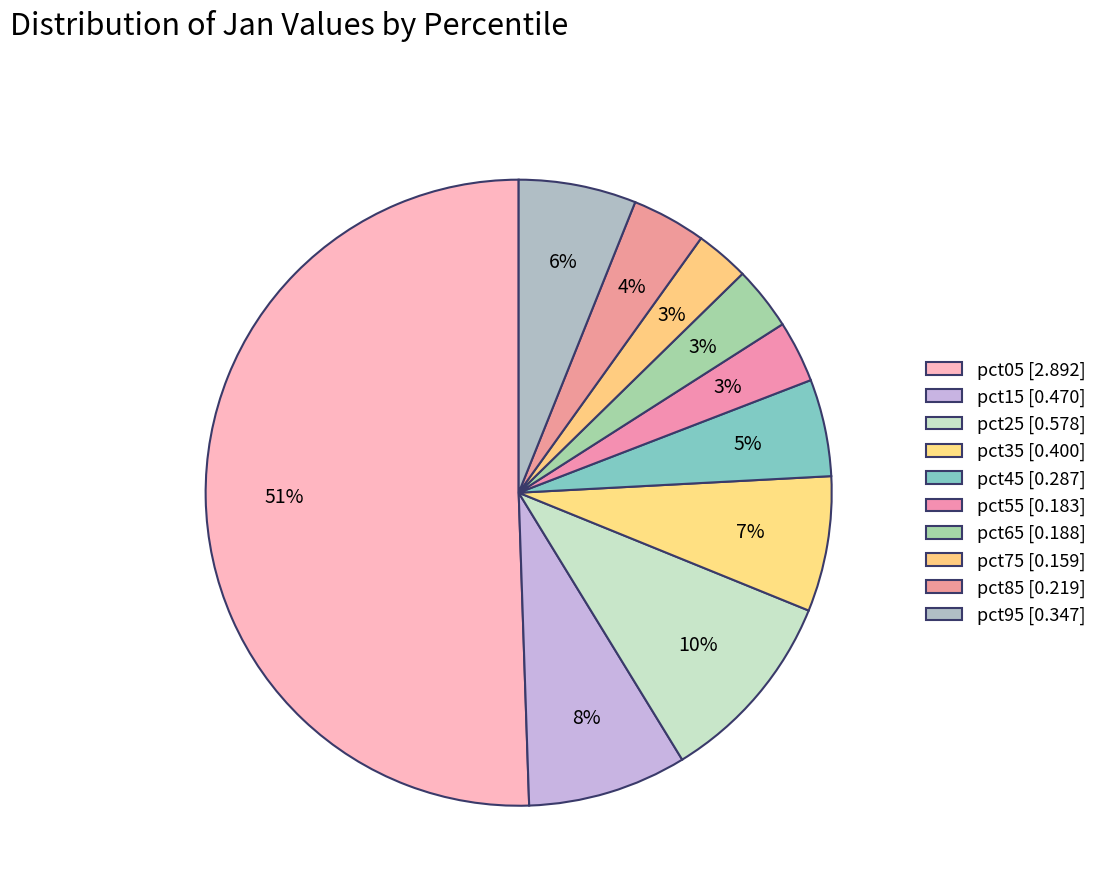

To the nearest percent, what portion does pct05 represent?

51%